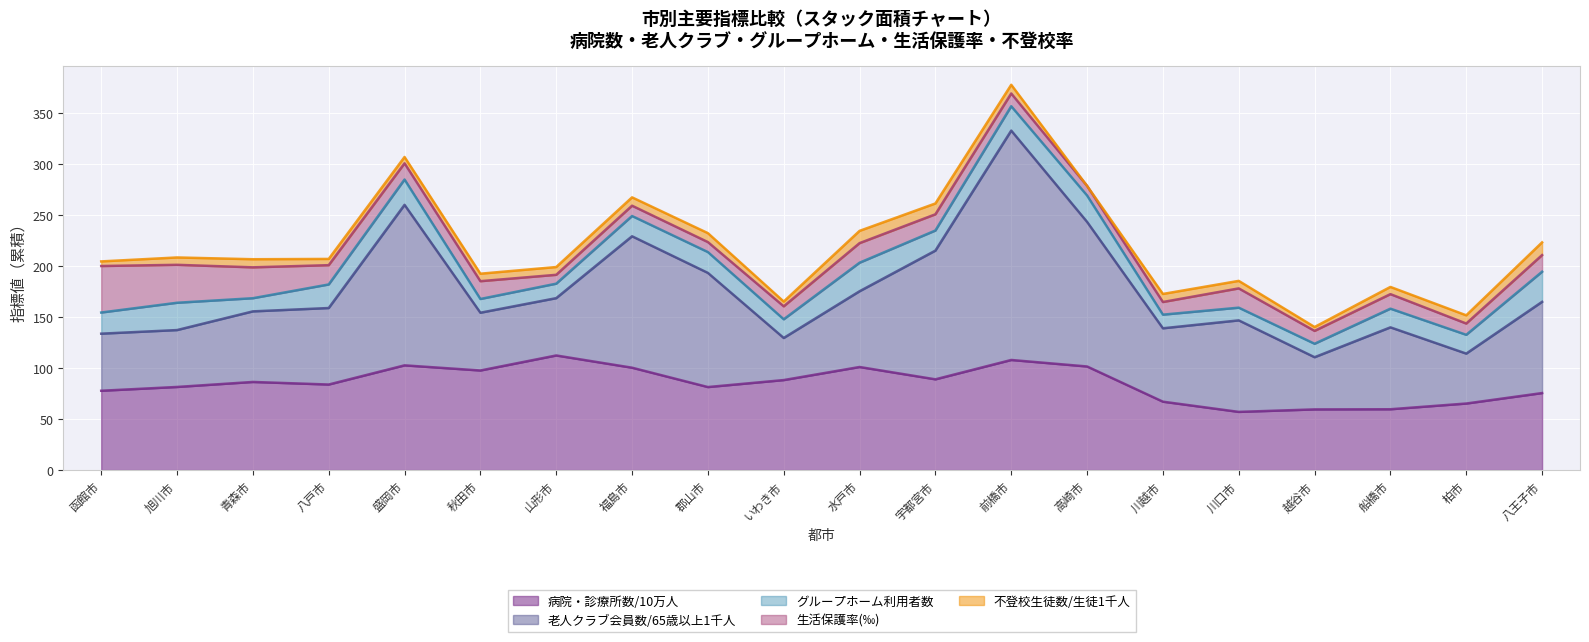

True or false: 老人クラブ会員数/65歳以上1千人 and グループホーム利用者数 cross at least once.

False